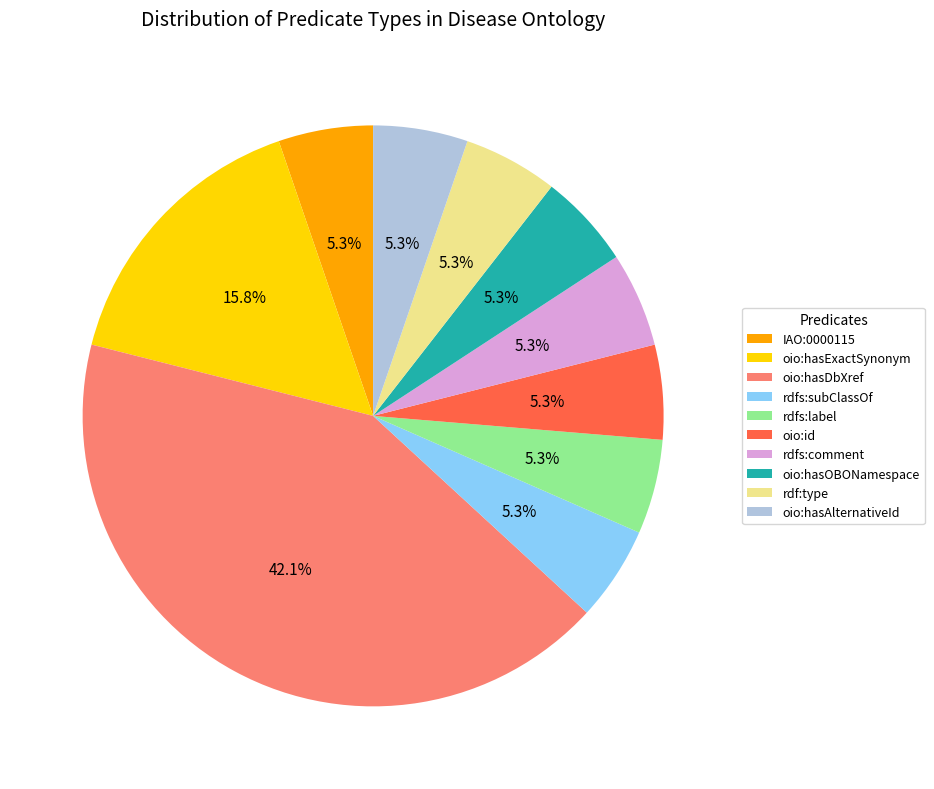

Approximately how many times larger is the value at oio:id compared to rdfs:comment?

1.0